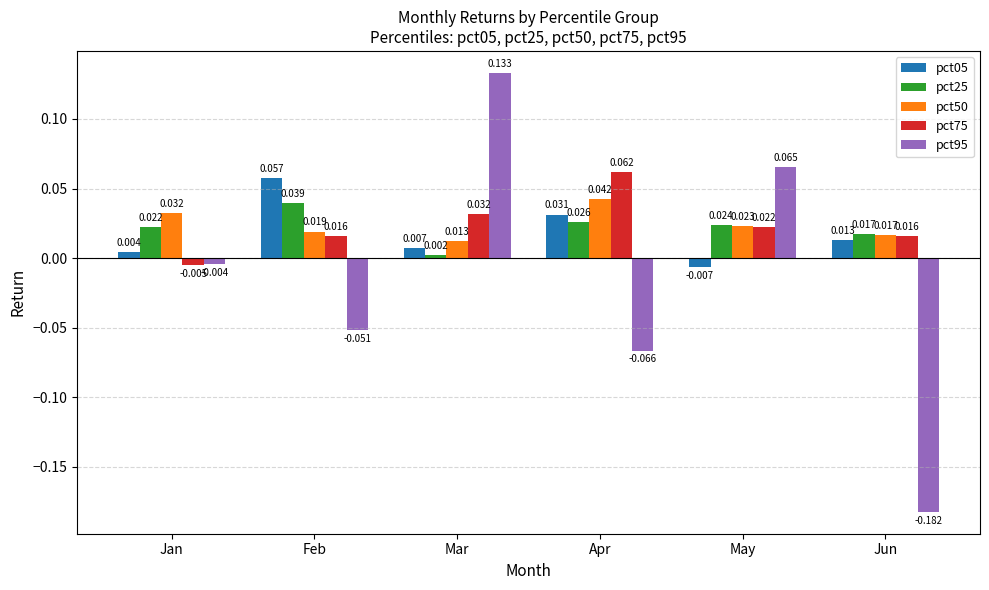

Which label corresponds to the smallest value in the chart?

Jun